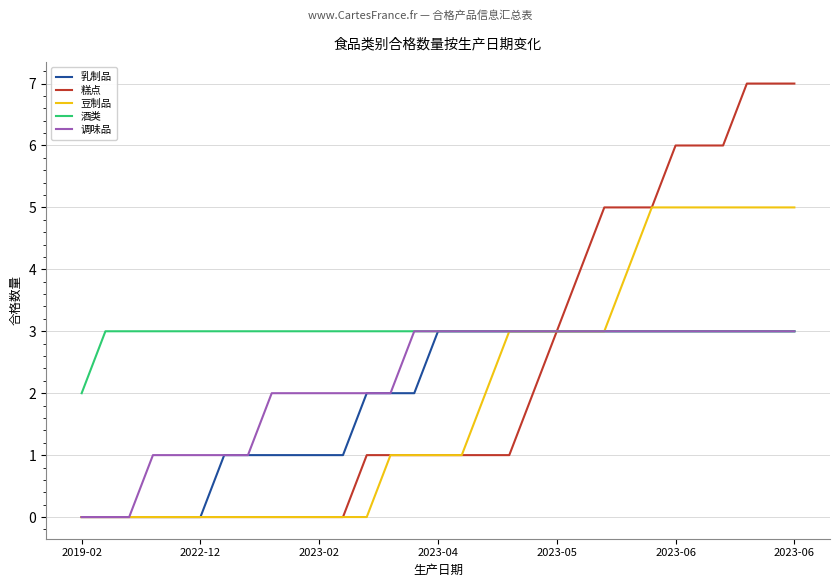

Count the number of data series in this chart.

5